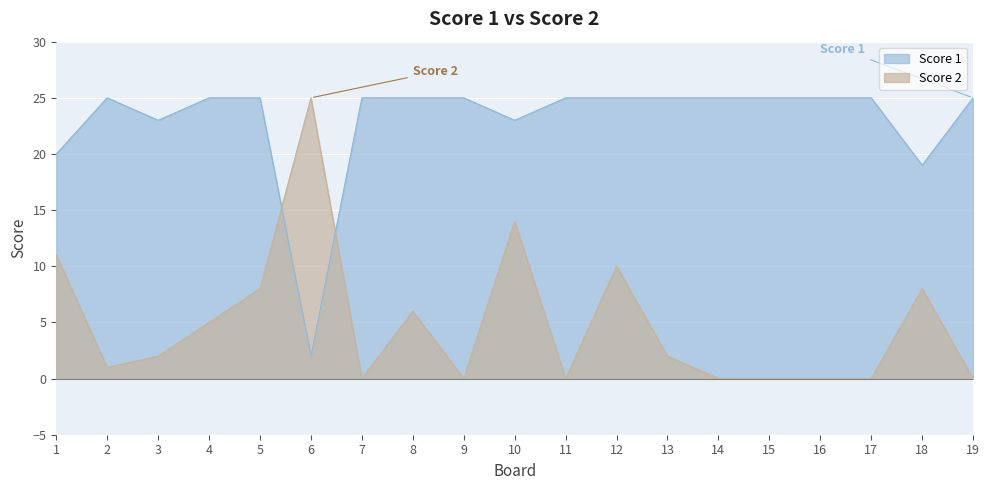

Between 14 and 8, which is larger?

8